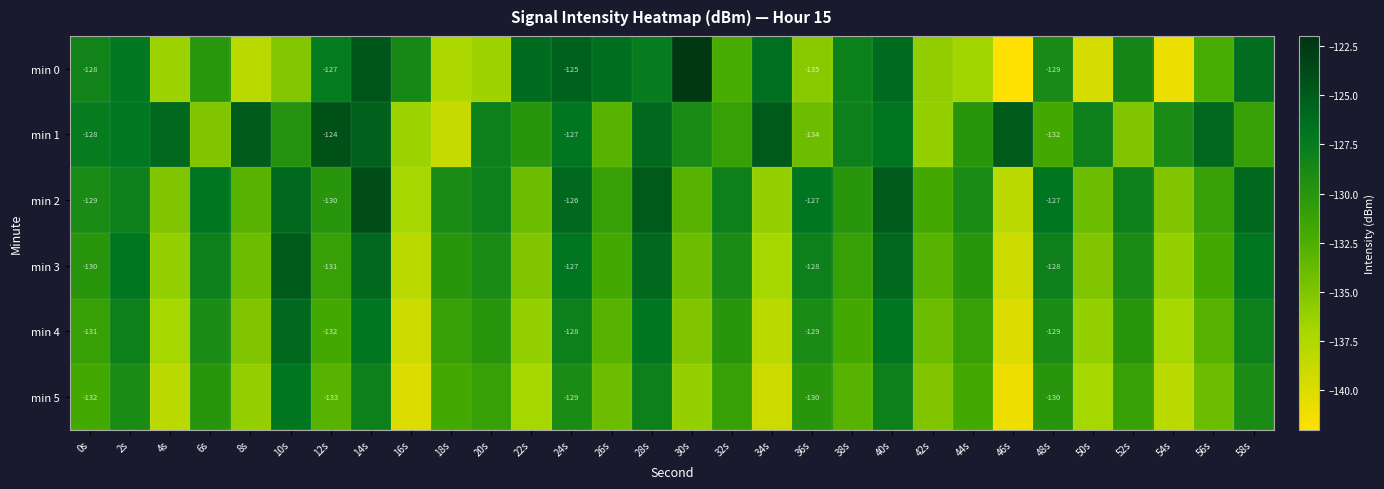

Which category has the highest value across all series?

30s